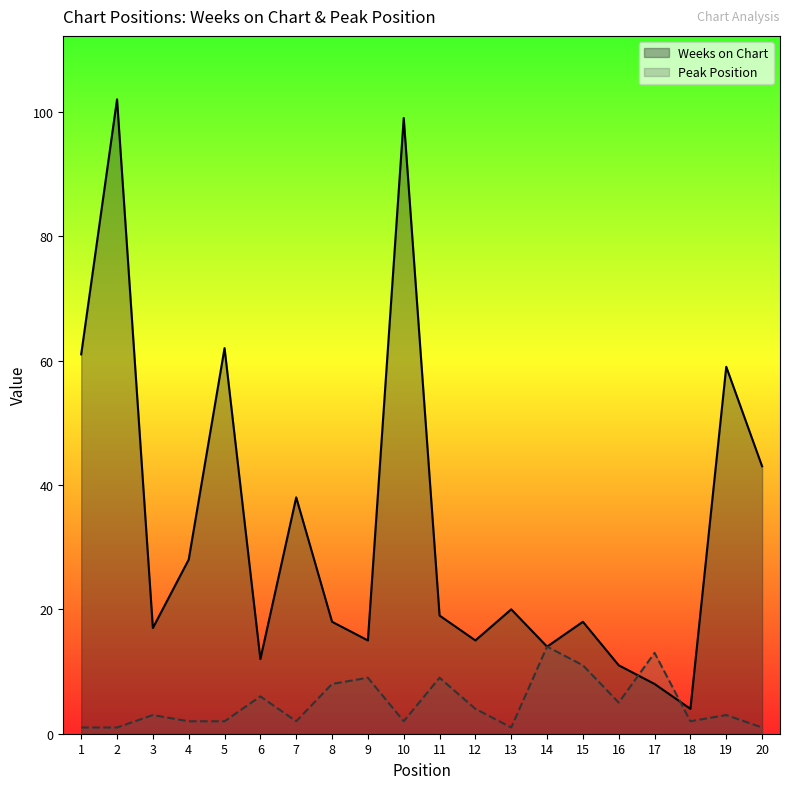

Which series changed the most between 5 and 19?

Weeks on Chart